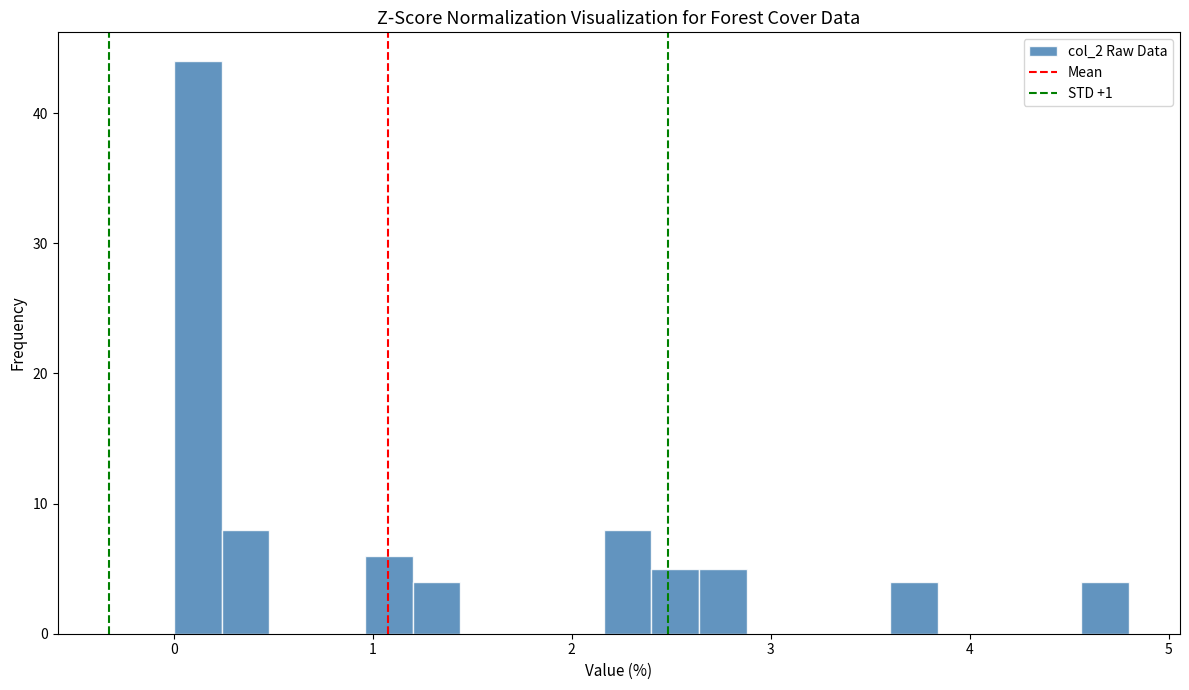

Around what value on the x-axis is the tallest bar? Give the approximate position of its centre, as read against the axis.

0.1